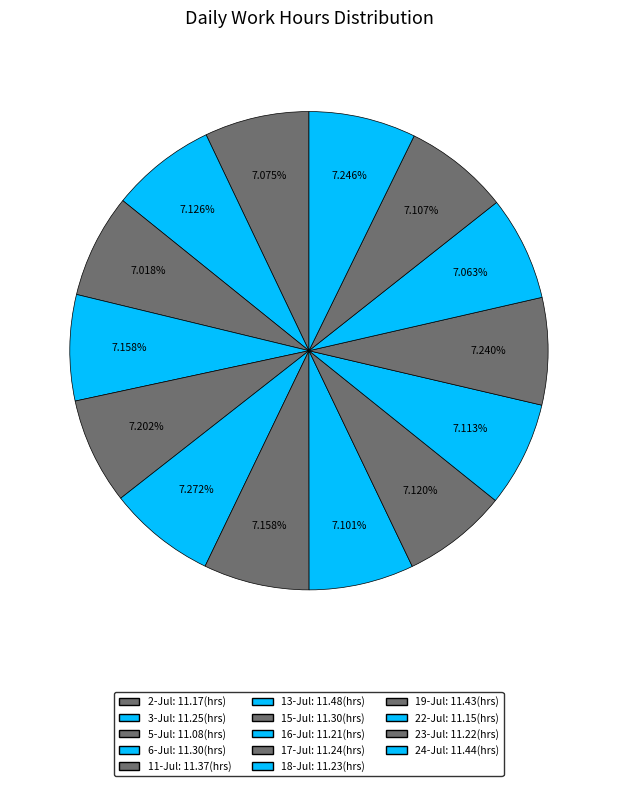

How many slices are in this pie chart?

14